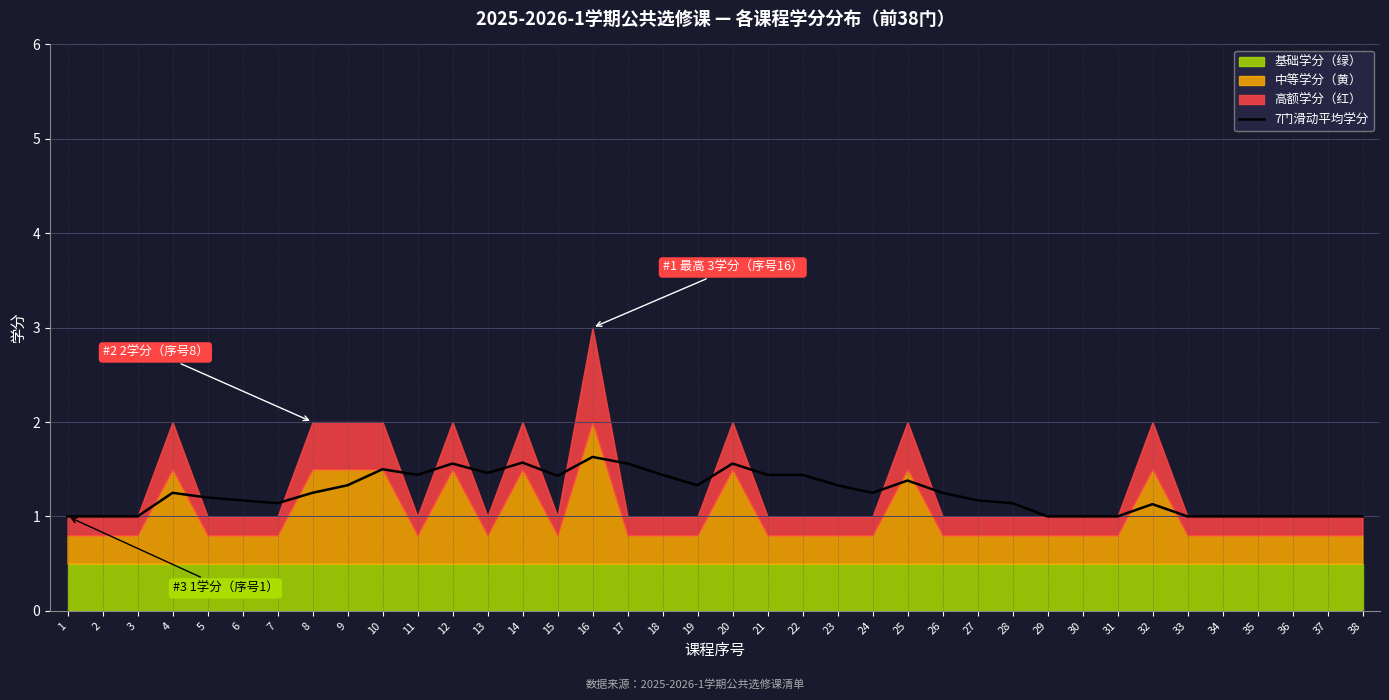

How many categories are shown in the chart?

38